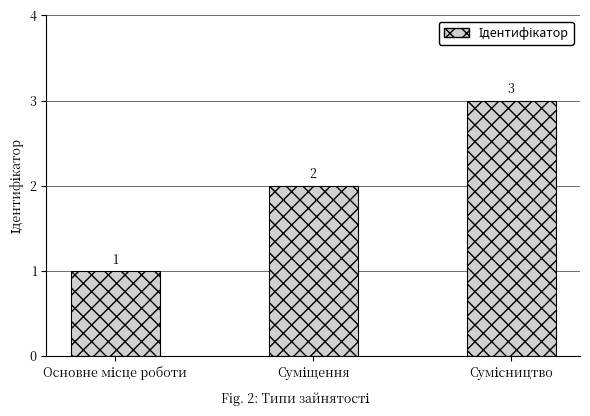

How many values are between 1 and 3?

3